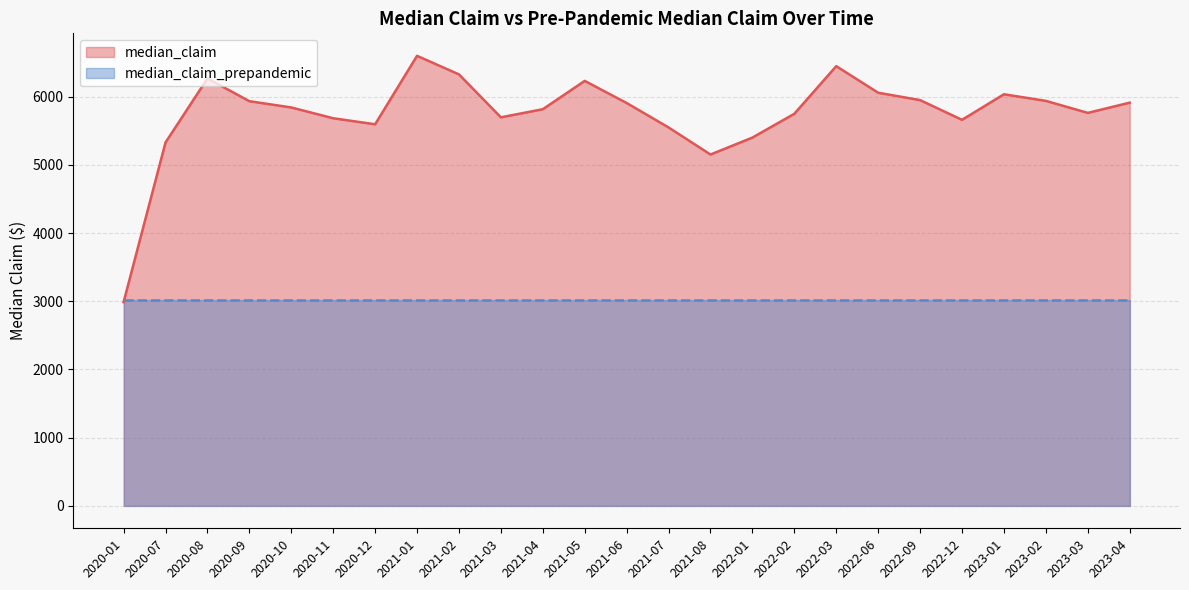

How many lines are shown in the chart?

2